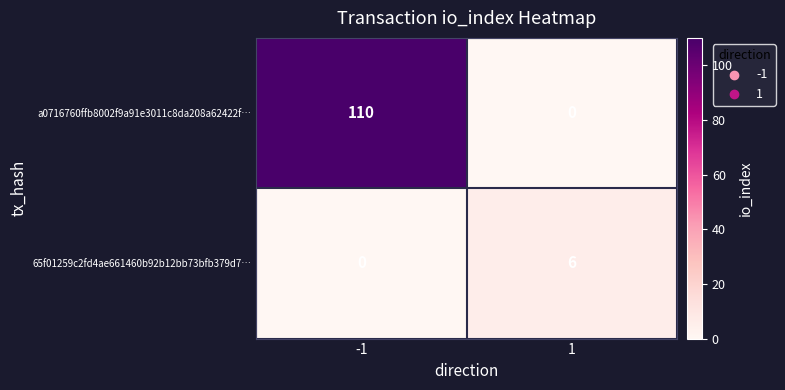

What is the difference between the maximum and minimum values in the a0716760ffb8002f9a91e3011c8da208a62422f… series?

110